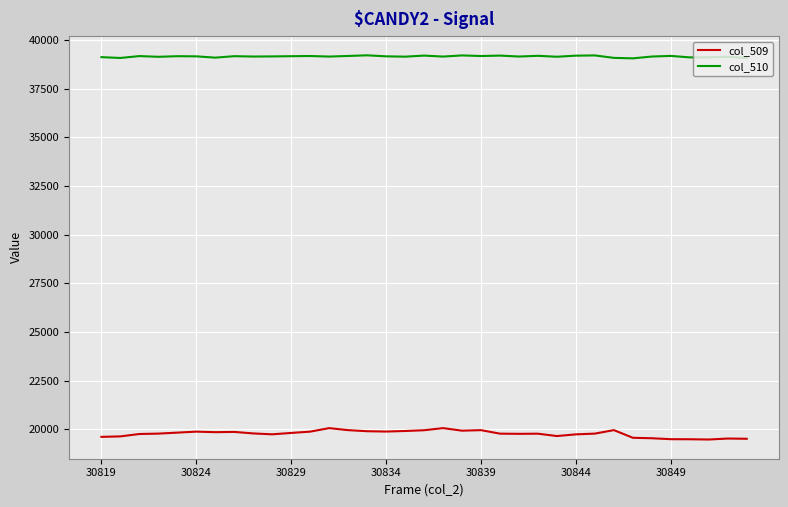

Which series has the largest total across all categories?

col_510